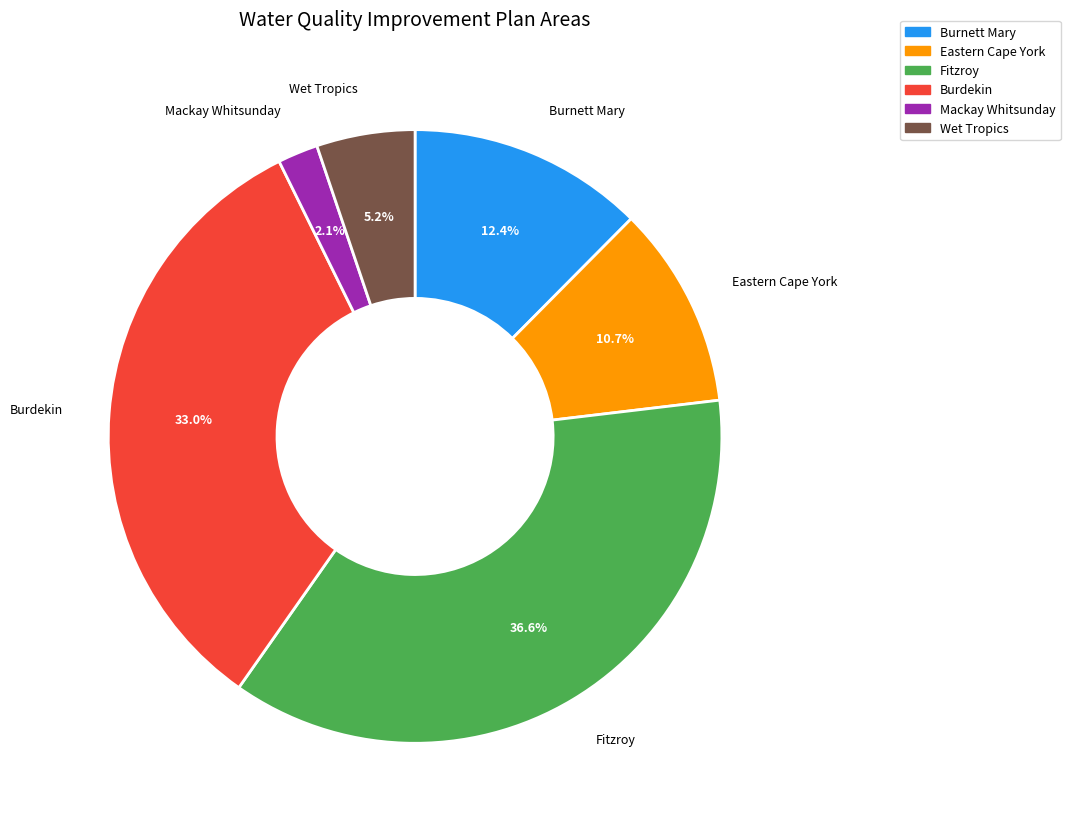

How much of the chart is everything except Eastern Cape York?

89.3%